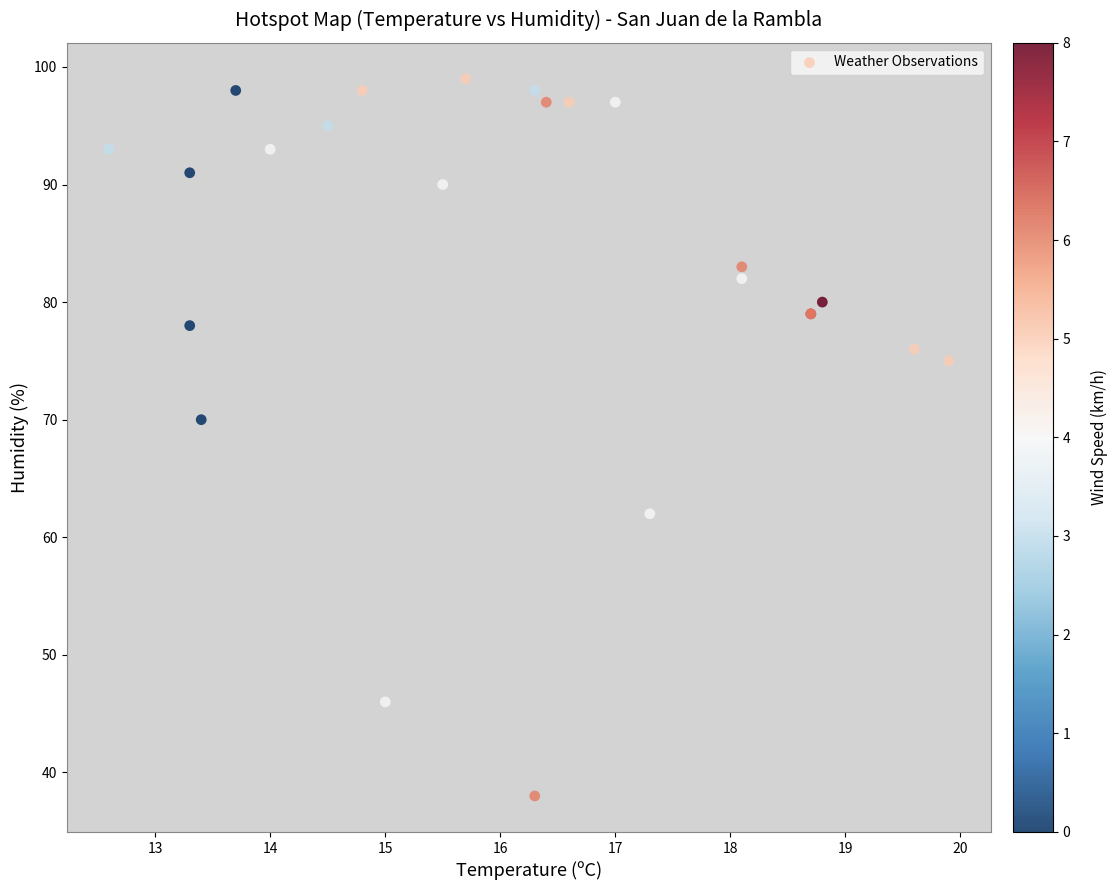

What Y value in the scatter plot is closest to 68?

70